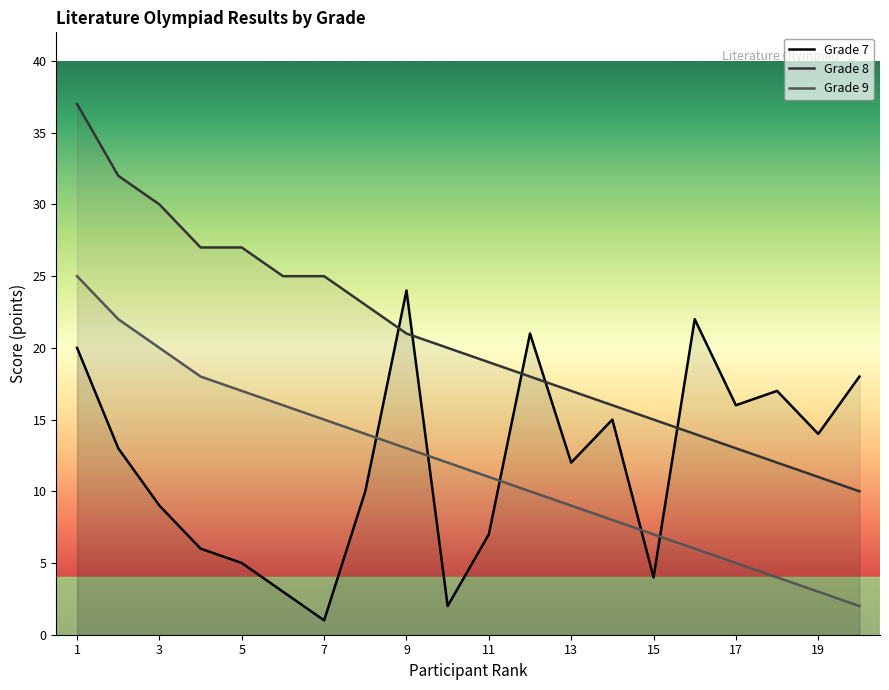

What are all the series names shown in the legend?

Grade 7, Grade 8, Grade 9